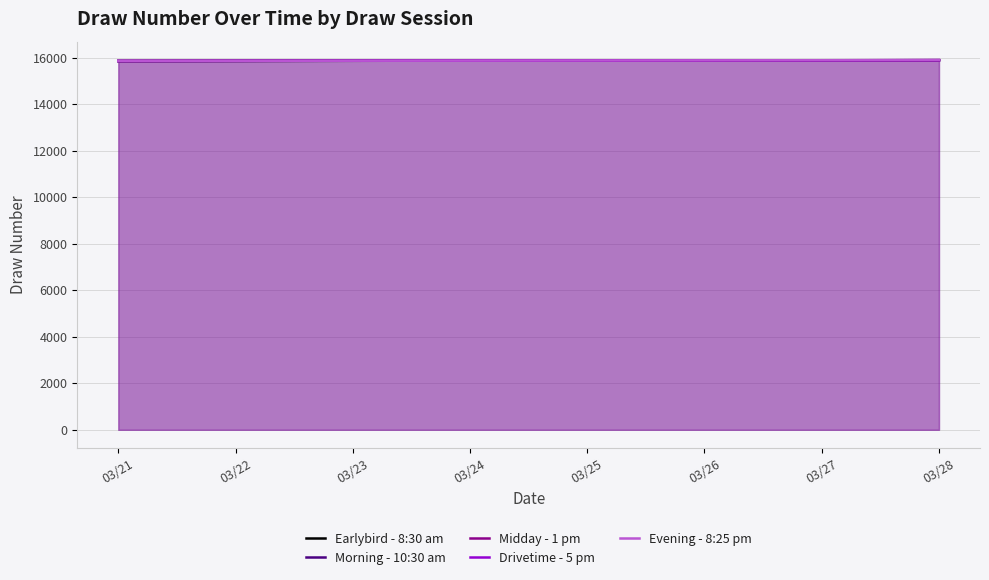

Where is Midday - 1 pm nearest to the value 15880?

03/24